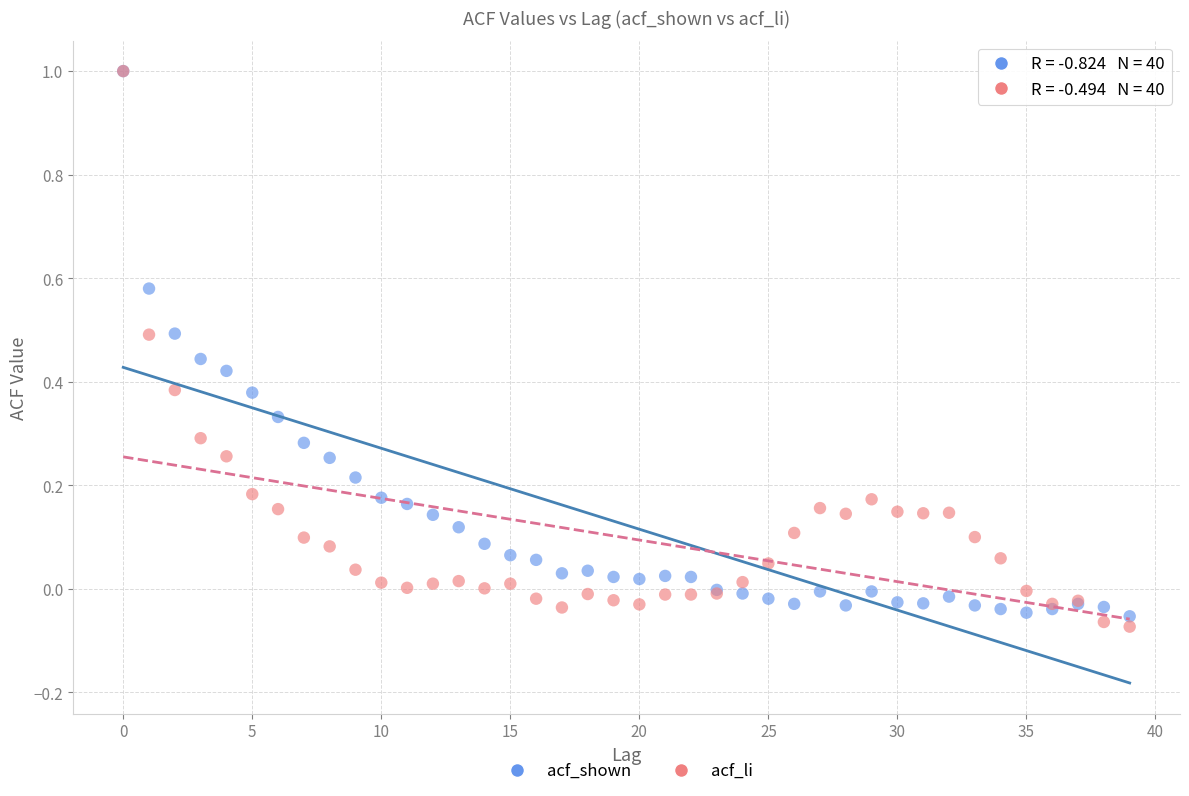

Which series has the largest Y range (max minus min)?

acf_li